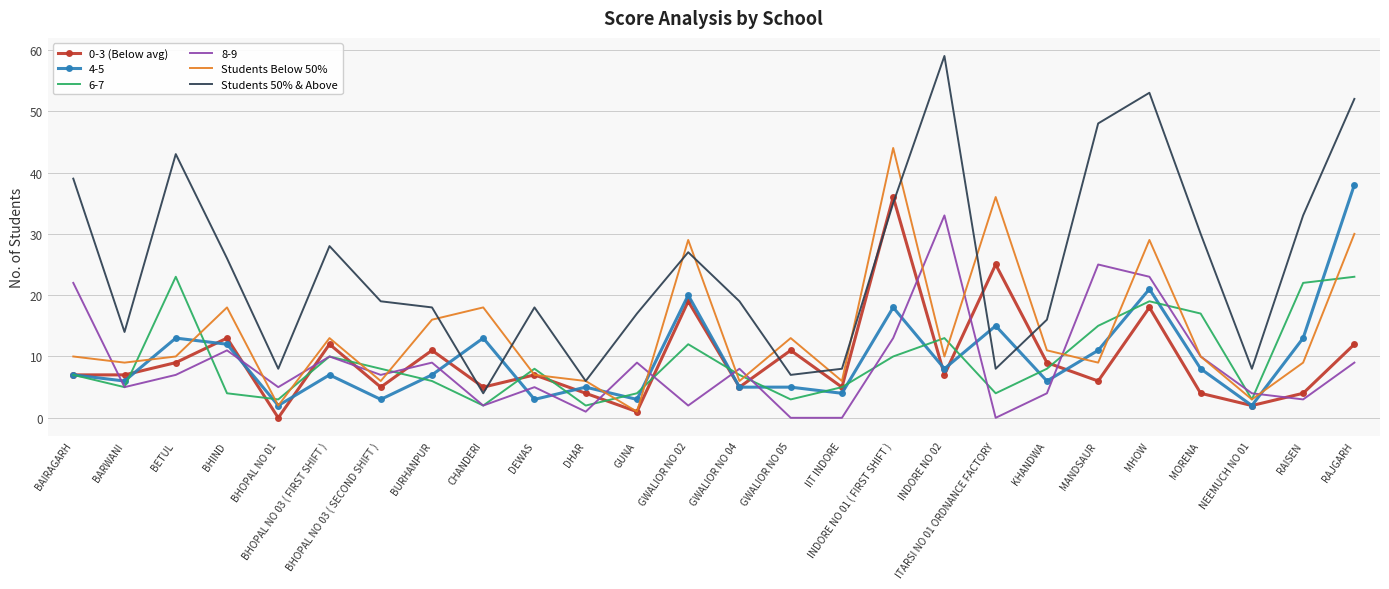

Which series has the largest range (max minus min)?

Students 50% & Above